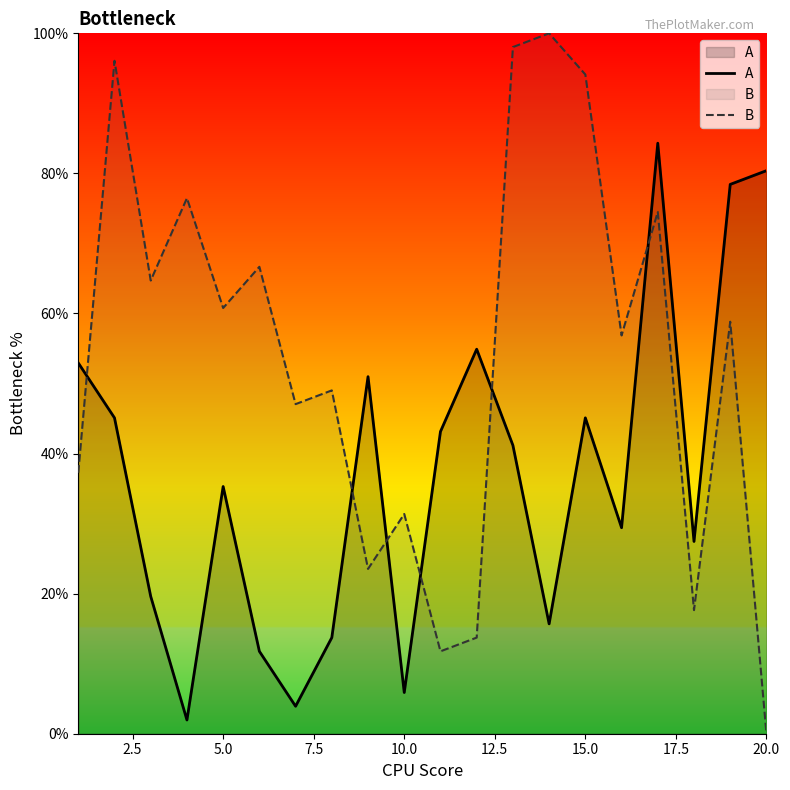

How many categories are shown in the chart?

20